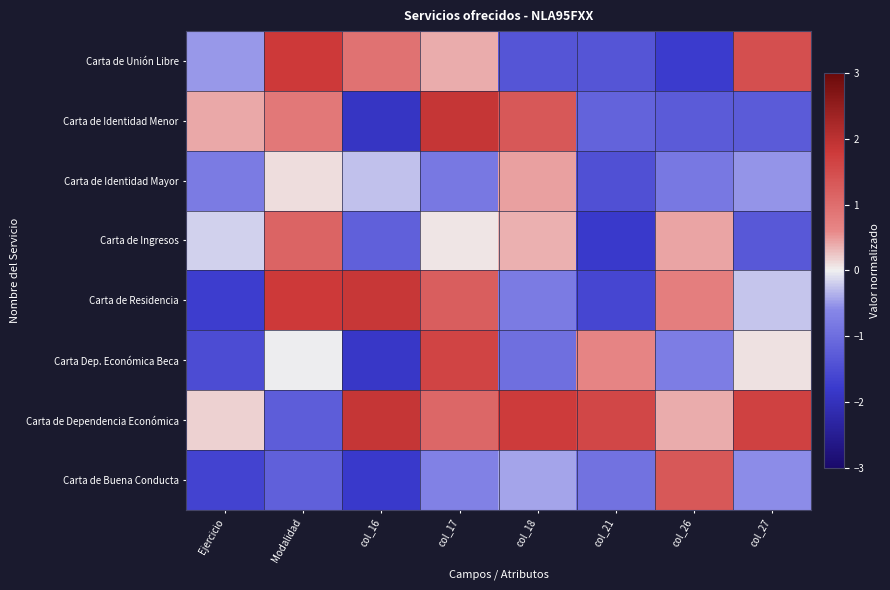

Which series has the largest total across all categories?

Carta de Dependencia Económica